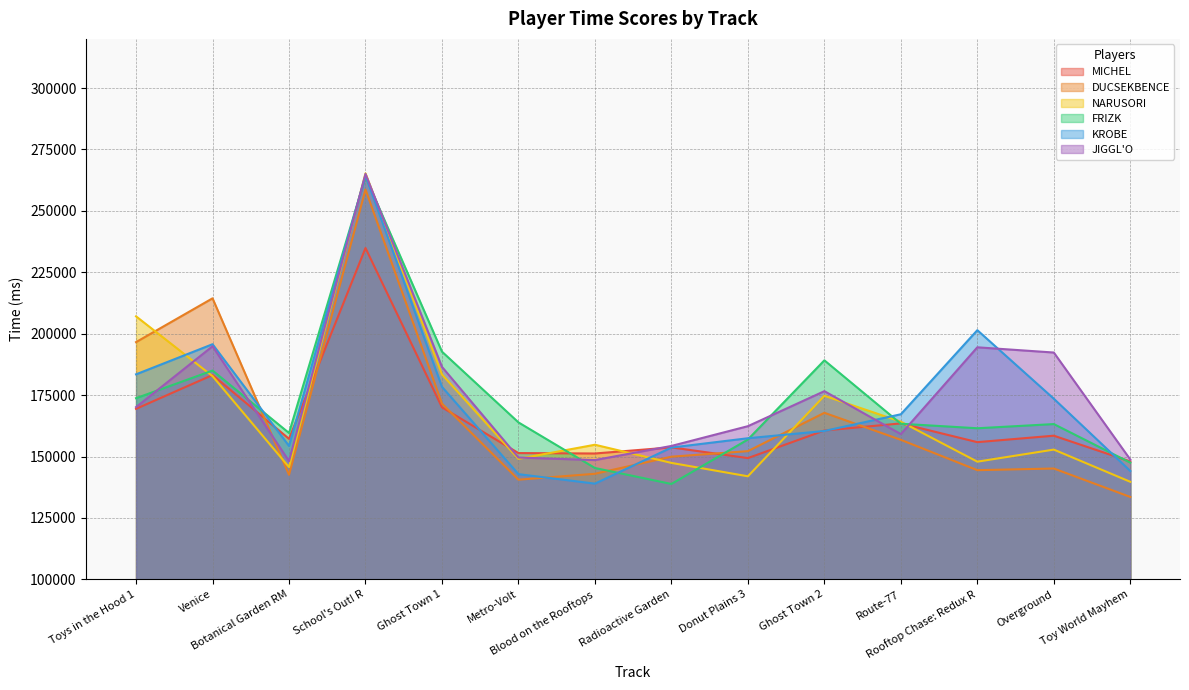

How many lines are shown in the chart?

6